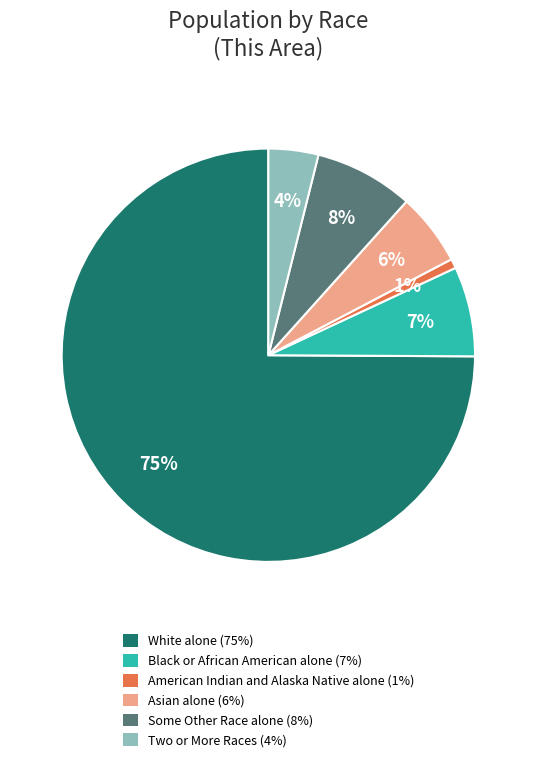

To the nearest percent, what is the difference between the Asian alone and Two or More Races slice percentages?

2%